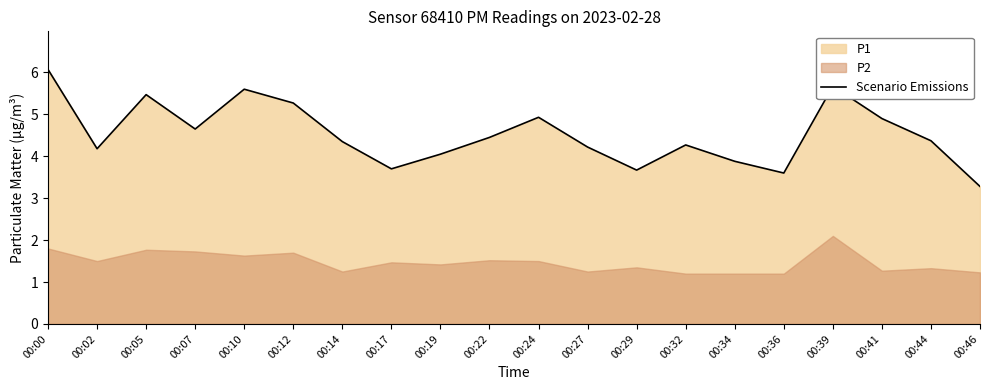

How many lines are shown in the chart?

1